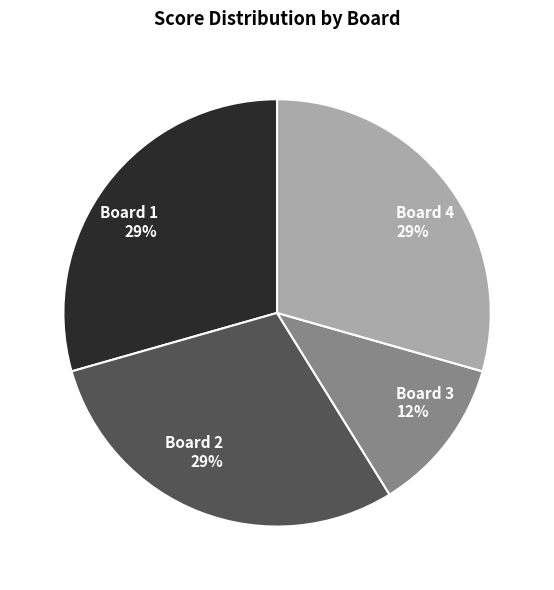

Is the sum of Board 2 and Board 3 greater than half?

No